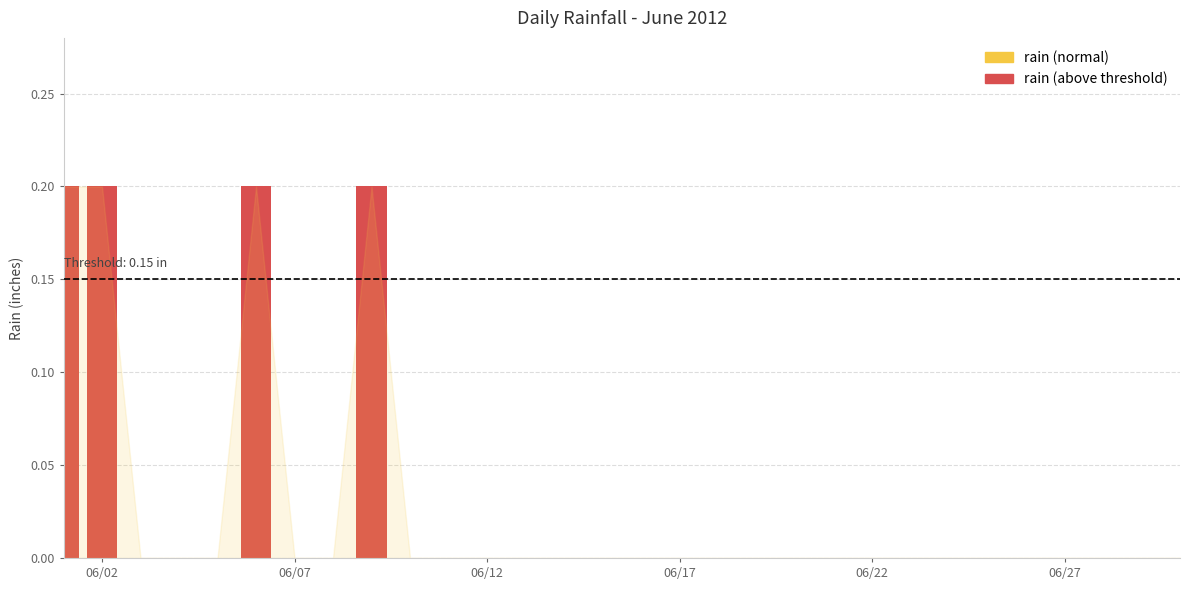

What is the sum of all values?

0.8